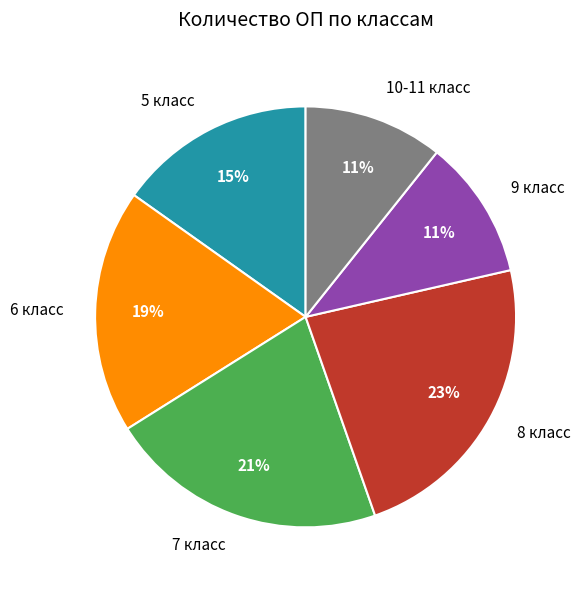

To the nearest percent, what is the difference between the 9 класс and 6 класс slice percentages?

8%